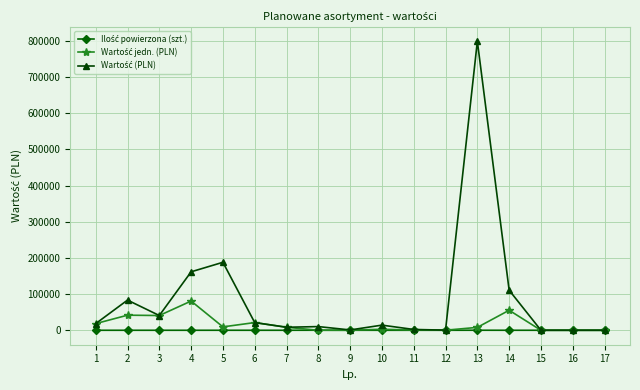

At which category is the sum across all series the highest?

13